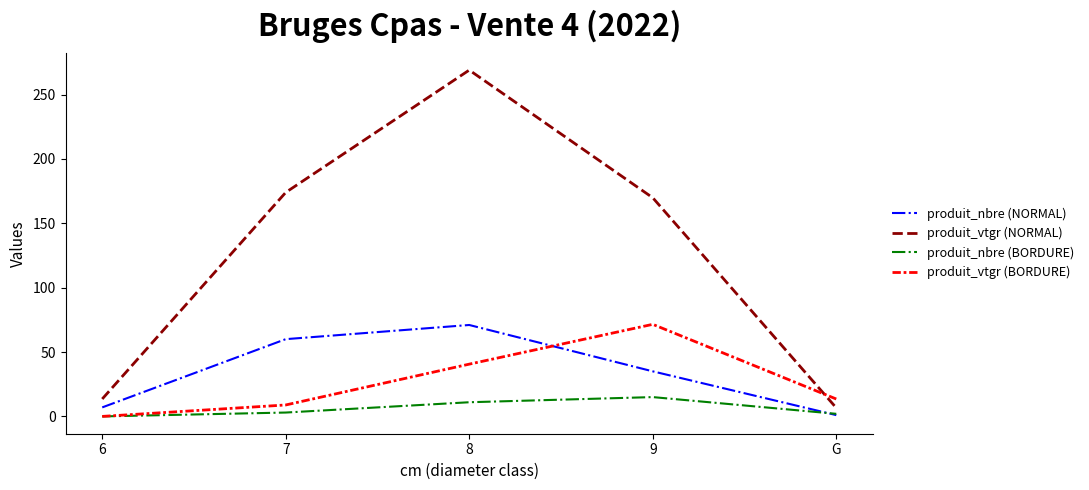

At how many categories does at least one series exceed 160?

3